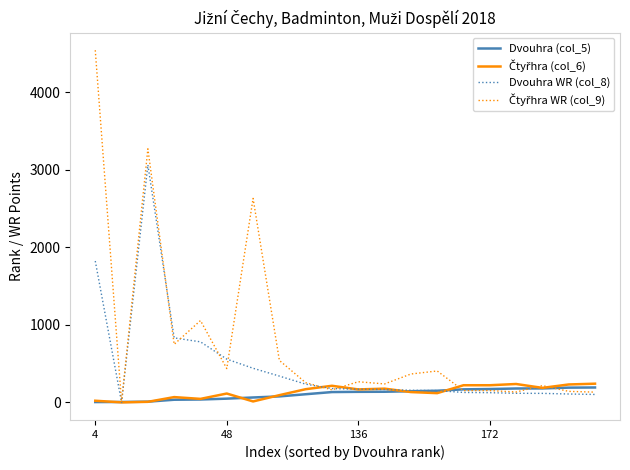

At how many categories does at least one series exceed 1076?

3